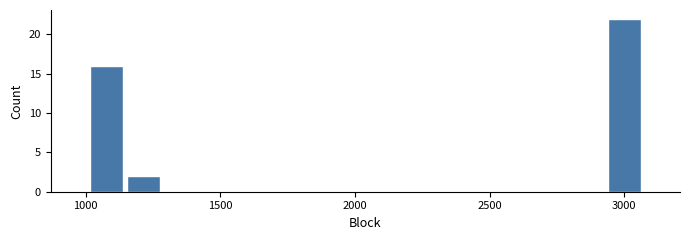

Read against the x-axis, roughly where is the centre of the tallest bar?

3000